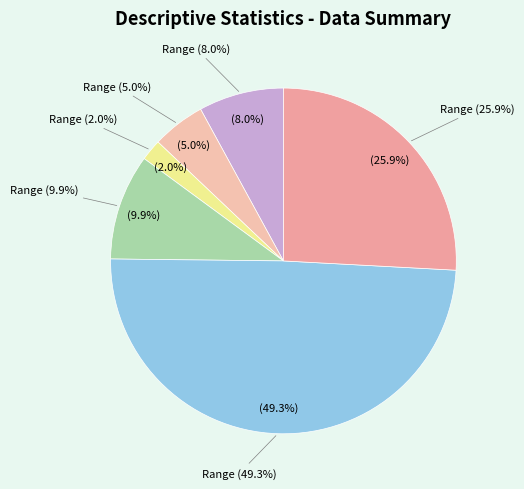

To the nearest percent, what is the difference between the largest and smallest slice percentages?

47%